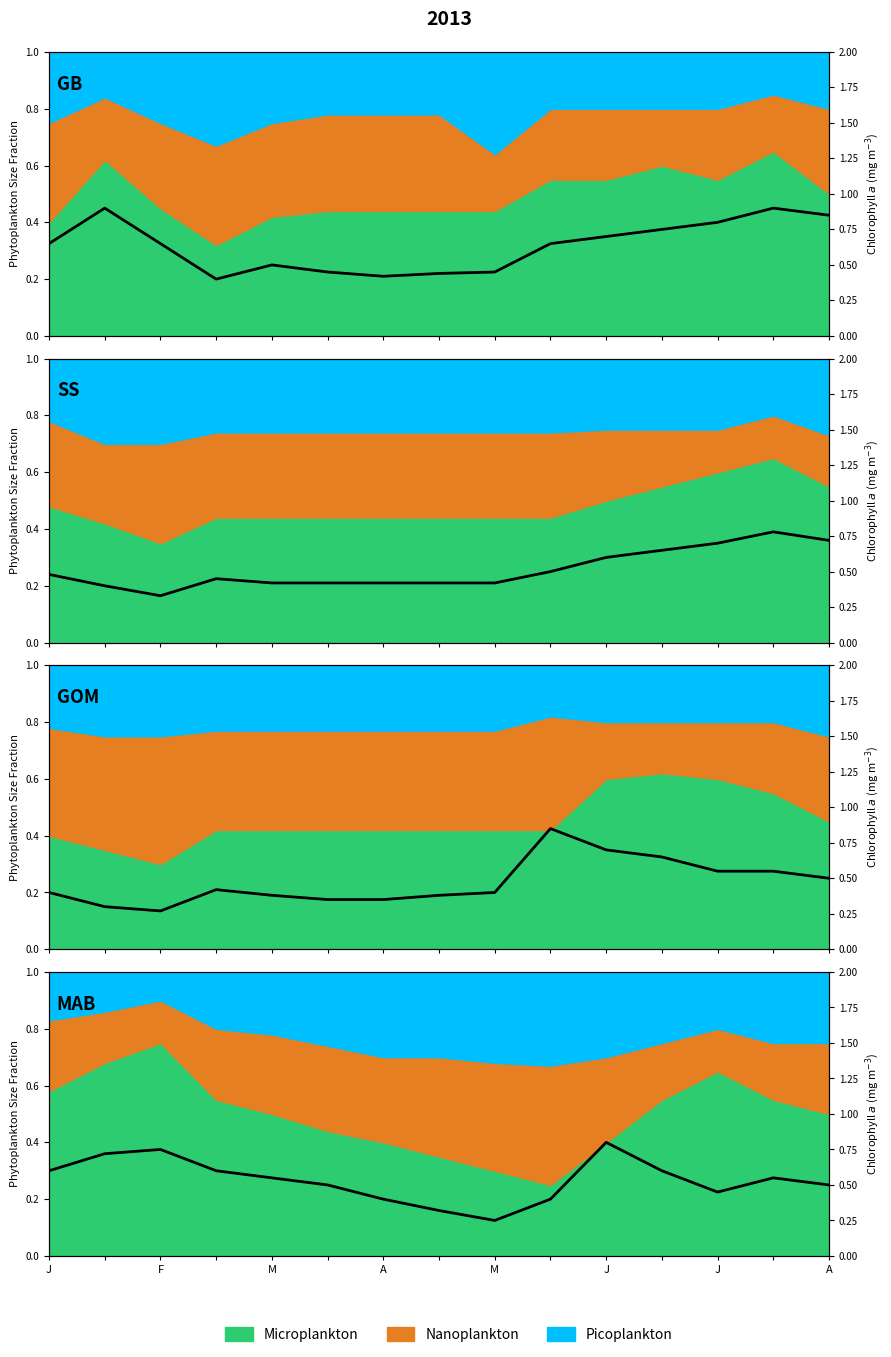

Is it true that the value at F is 0.7?

True